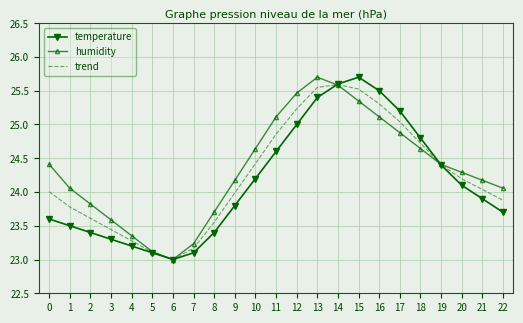

What is the spread (max minus min) of values at 17?

0.3